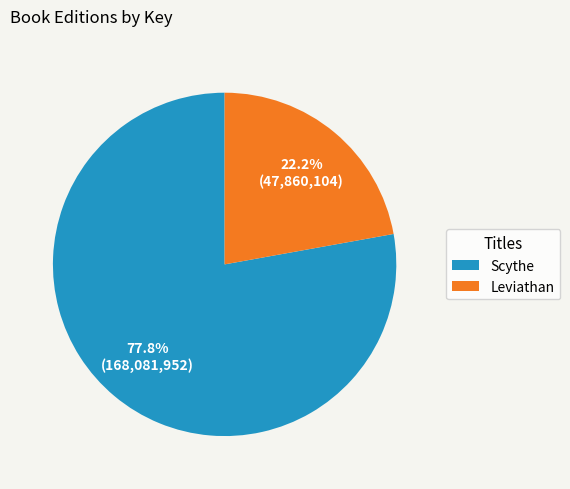

Which has a higher value, Scythe or Leviathan?

Scythe